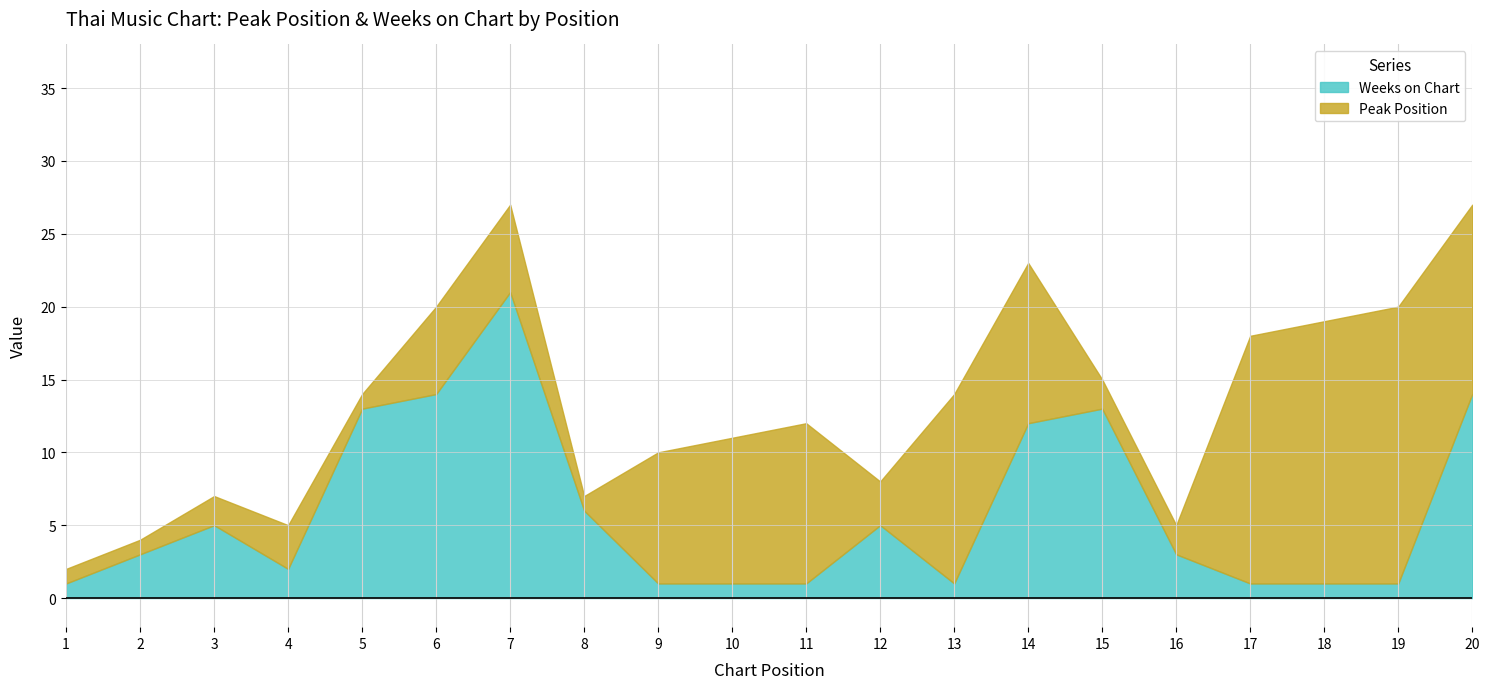

What is the total value across all series at 19?

20